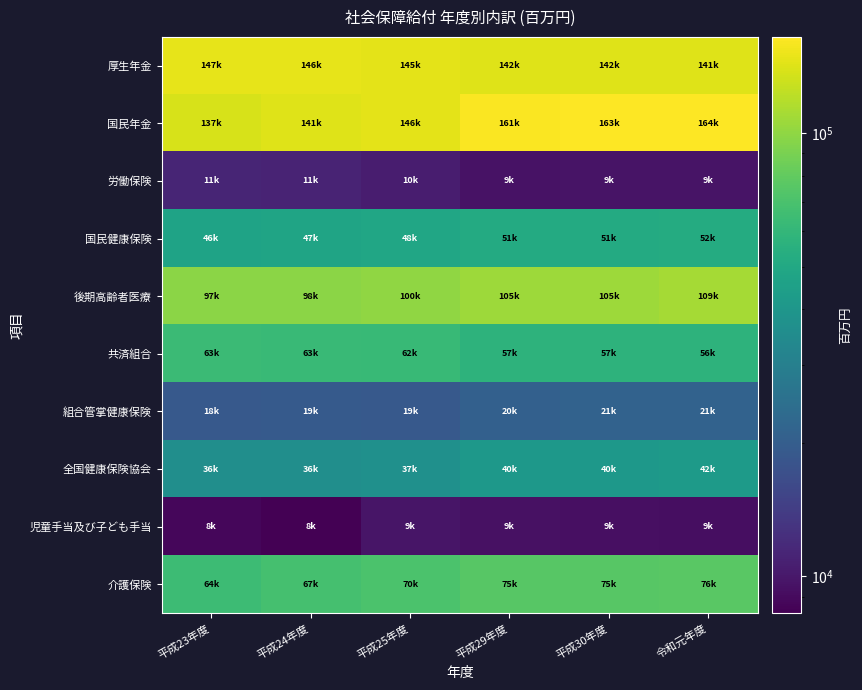

What is the maximum value shown in the chart?

164795